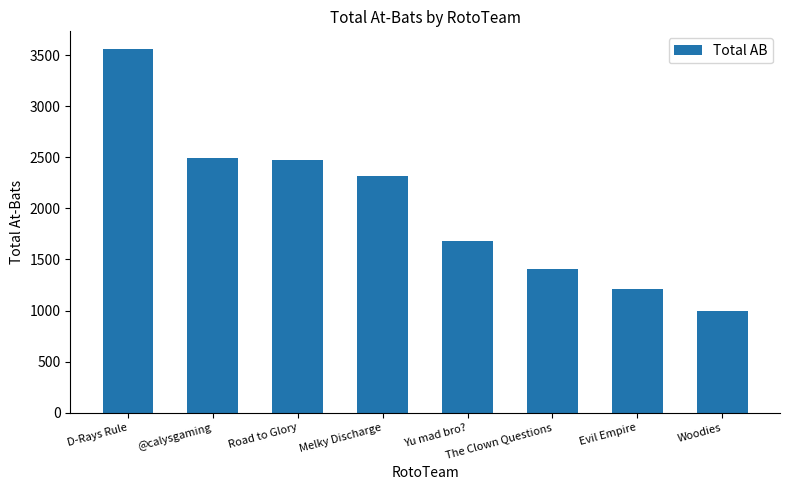

At which label does the data first exceed 2316?

D-Rays Rule